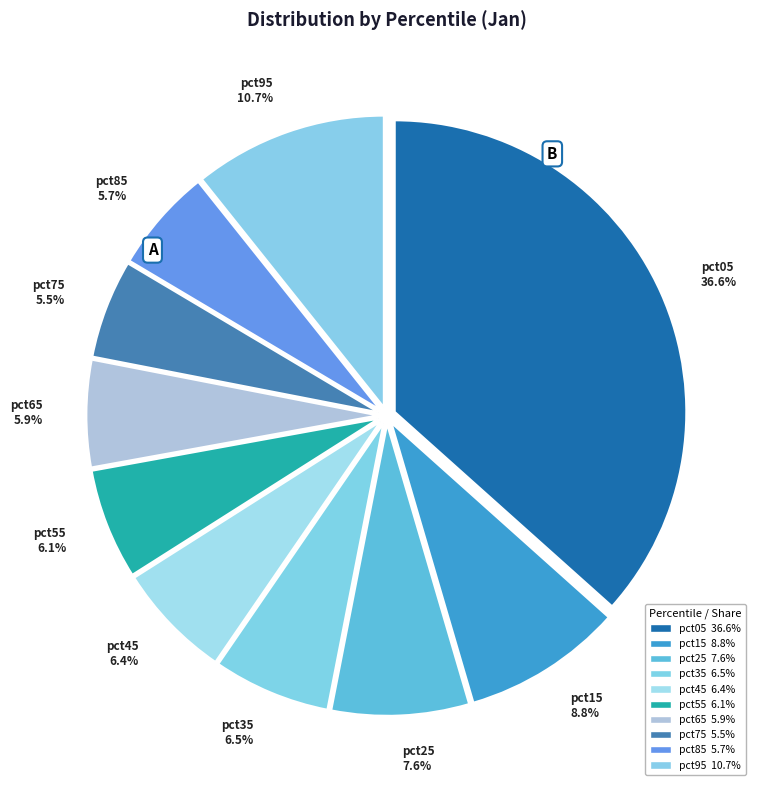

Is it true that pct25 is 8% of the pie?

True